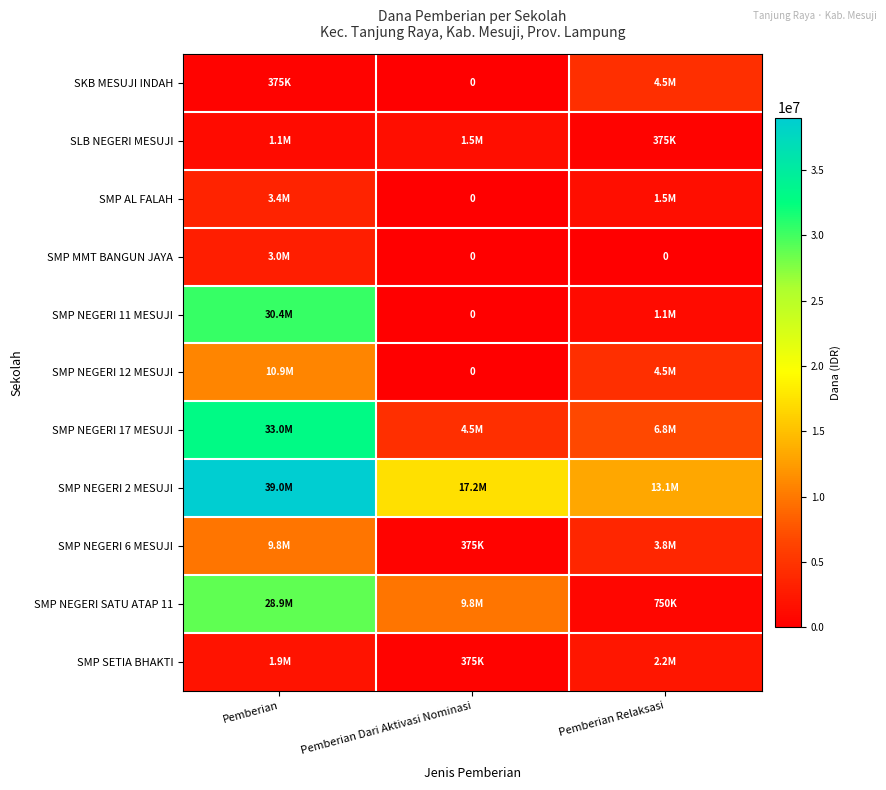

What is the difference between the highest and lowest values at Pemberian Relaksasi?

13125000